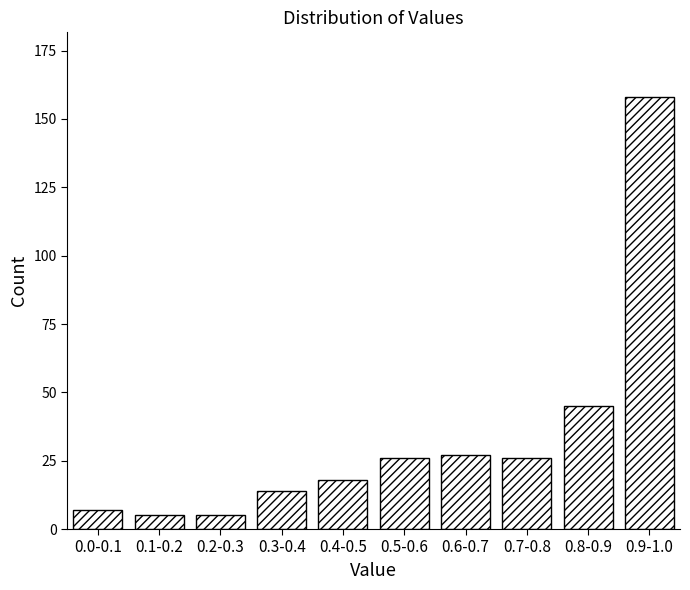

Reading left to right, transcribe all the data shown in this chart.

7	5	5	14	18	26	27	26	45	158